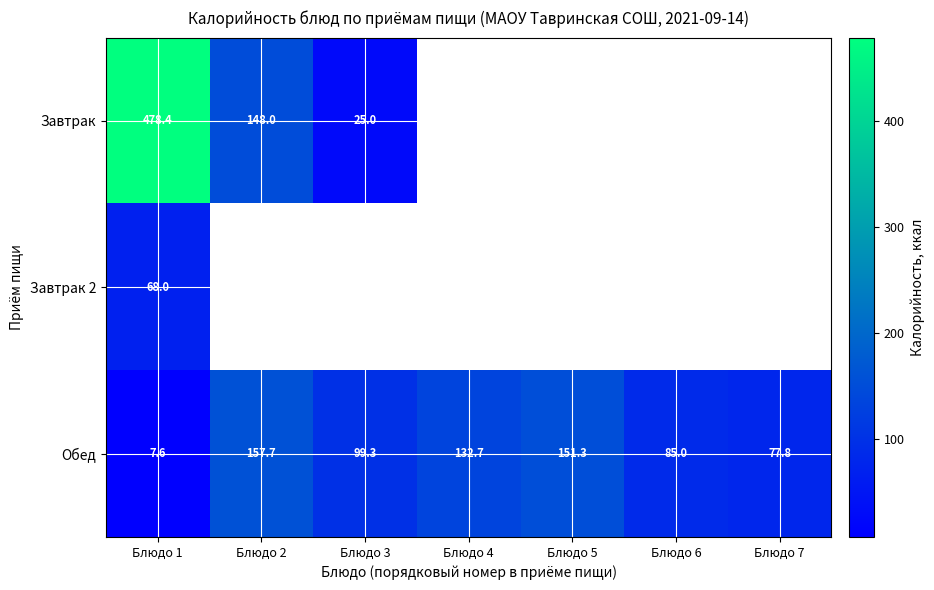

Is the value of Завтрак at Блюдо 1 greater than the value of Обед at Блюдо 1?

Yes